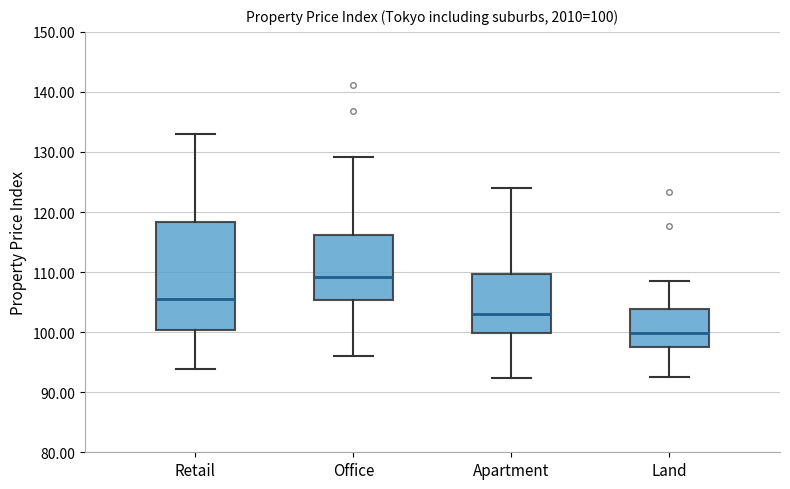

Which box is the tallest, from its lower edge to its upper edge?

Retail